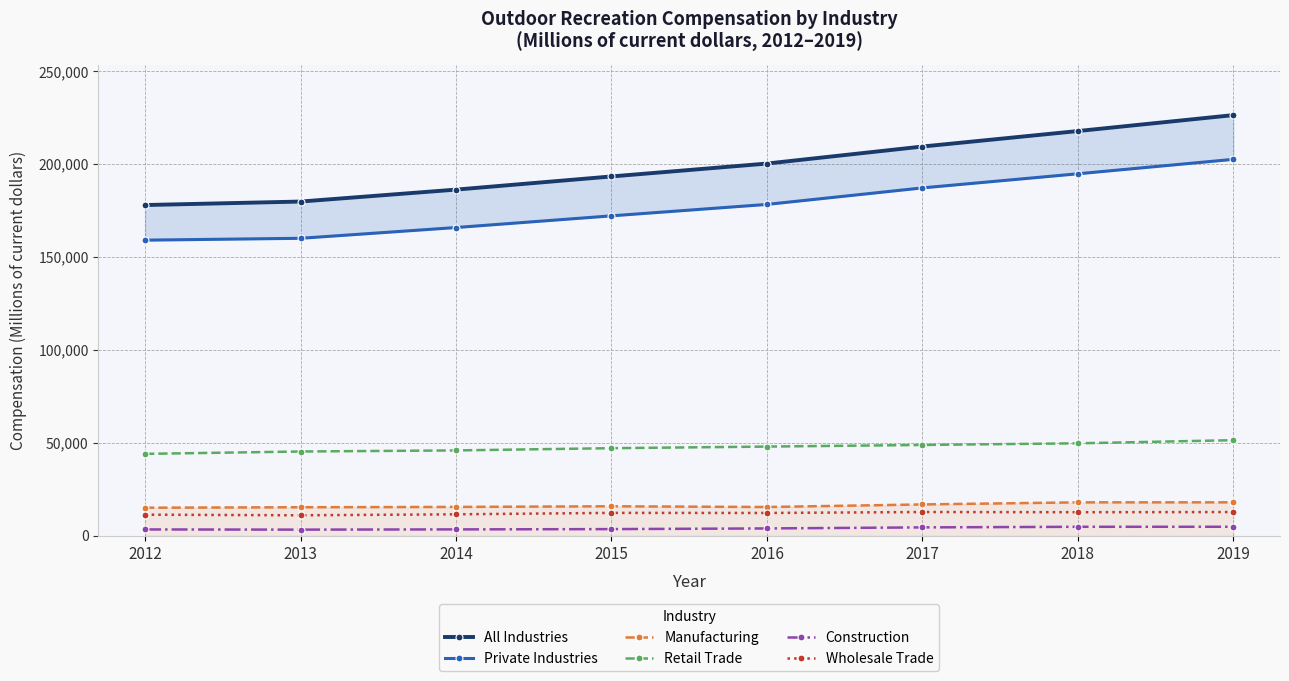

Reading right to left, what are all the values shown in this chart?

All Industries: 226346	217773	209440	200280	193344	186262	179837	177963
Private Industries: 202547	194778	187181	178296	172146	165860	160065	159068
Manufacturing: 18010	17999	16870	15488	15881	15534	15359	15109
Retail Trade: 51449	49761	48881	48005	47142	45936	45357	44085
Construction: 4865	4844	4527	3967	3601	3450	3317	3421
Wholesale Trade: 12787	12691	12795	12287	12333	11556	11038	11364